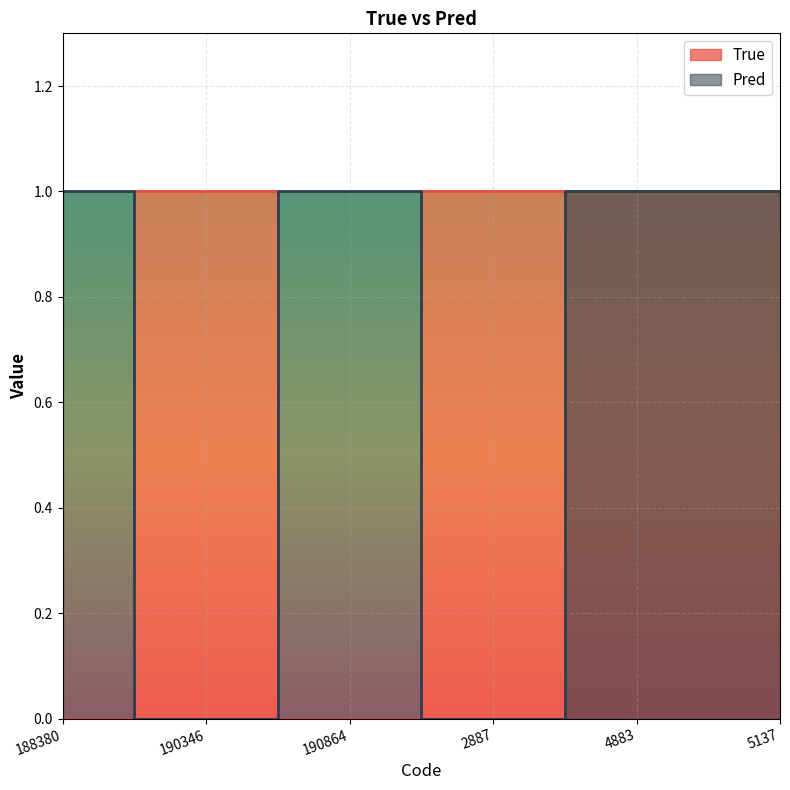

Does the chart display data point markers on the line(s)?

No